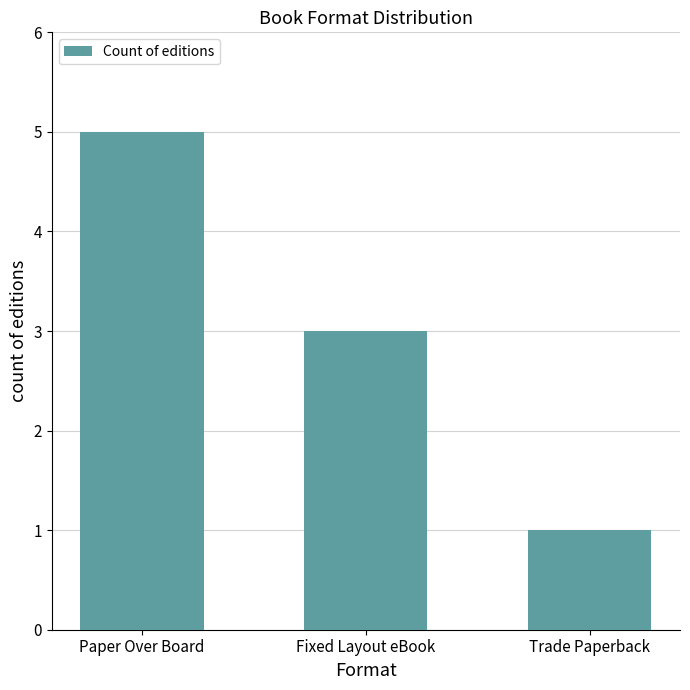

What is the greatest value displayed?

5